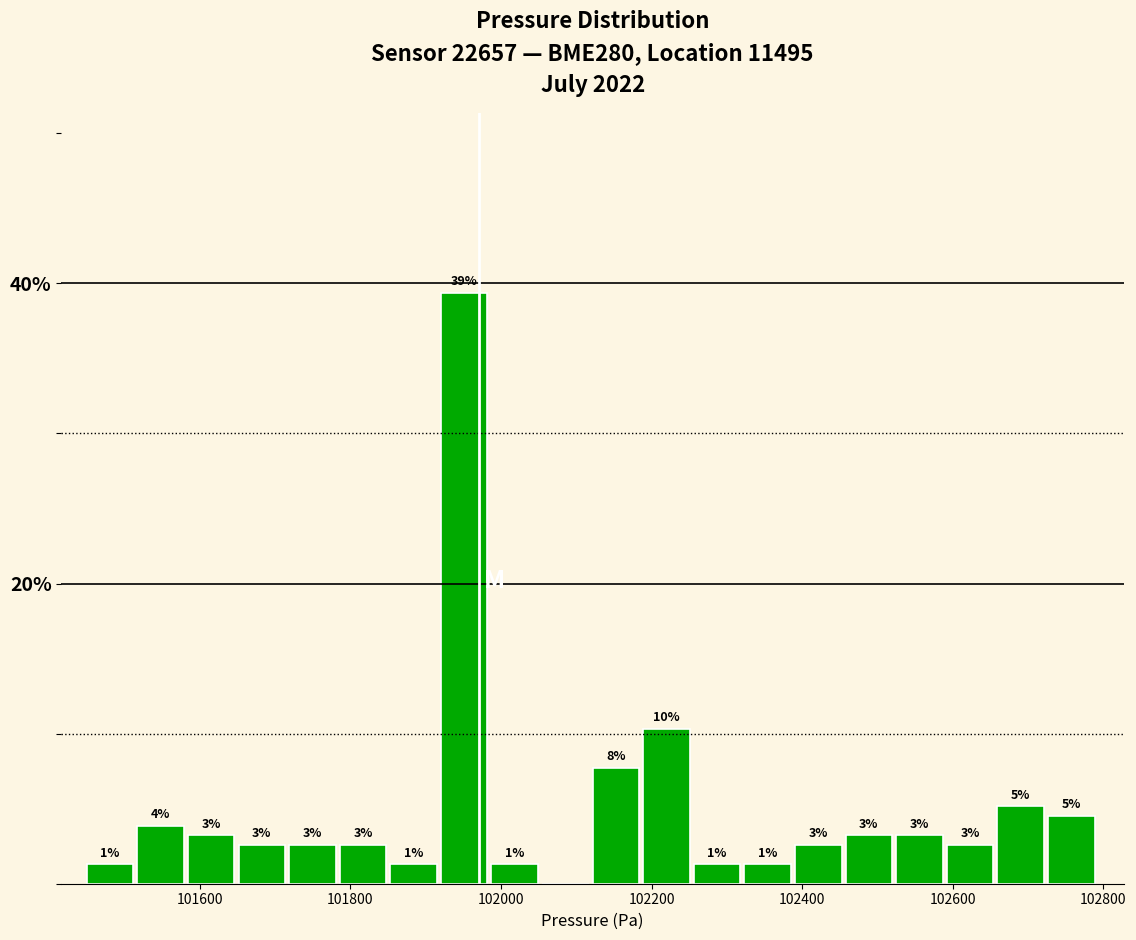

Read against the x-axis, roughly where is the centre of the tallest bar?

101960